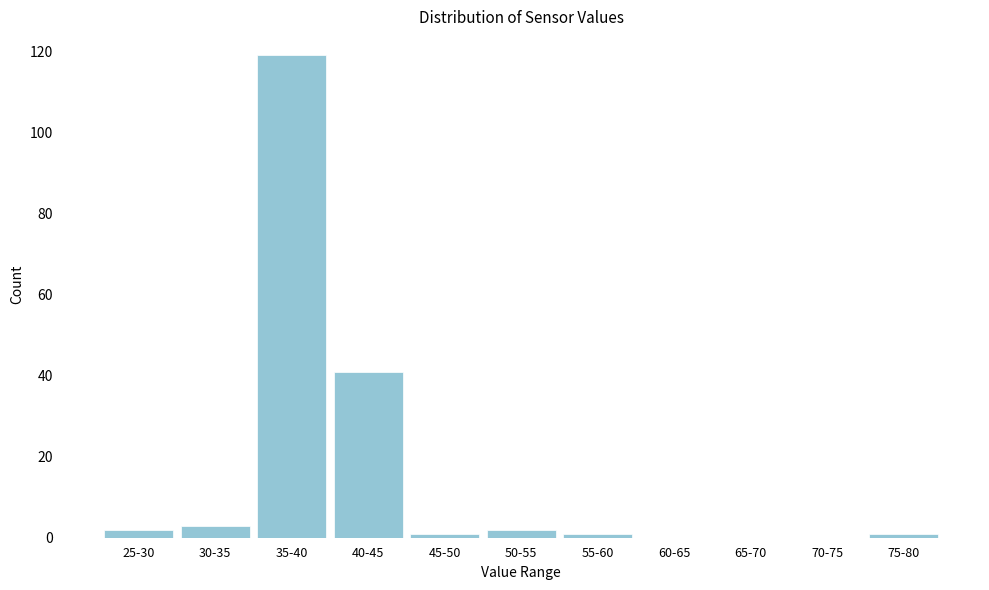

Reading left to right, transcribe all the data shown in this chart.

25-30=2	30-35=3	35-40=119	40-45=41	45-50=1	50-55=2	55-60=1	60-65=0	65-70=0	70-75=0	75-80=1